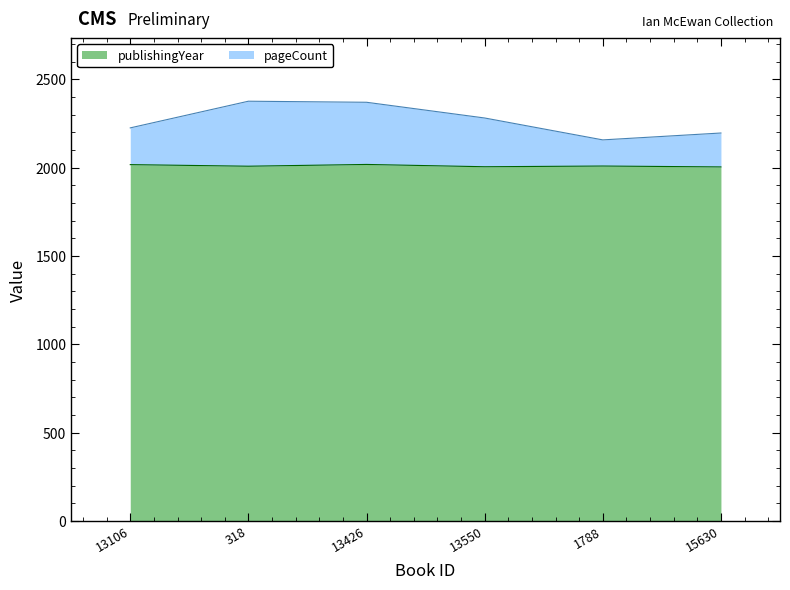

How many values in the publishingYear series are below 2010?

3